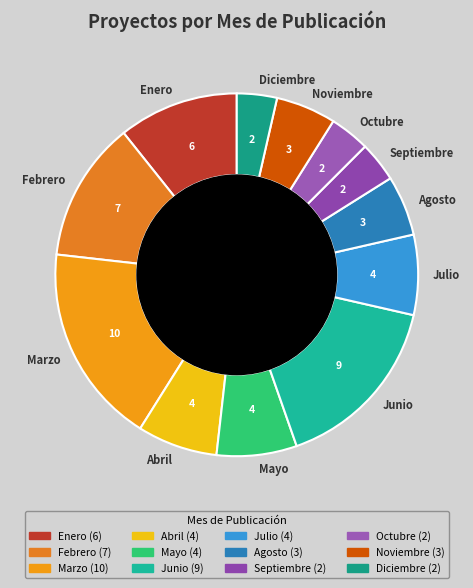

Is it true that Julio is 1% of the pie?

False